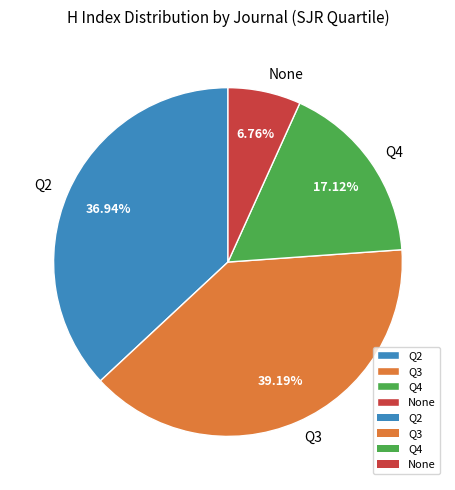

Between Q3 and Q4, which is larger?

Q3